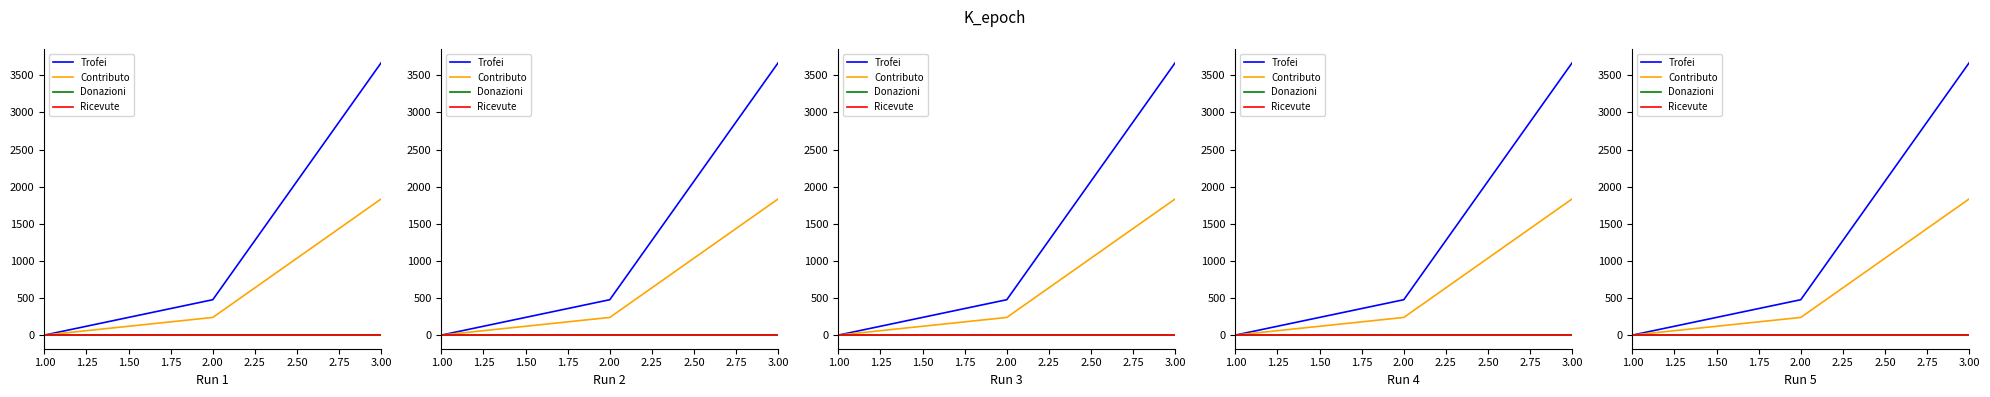

What is the difference between the maximum and minimum values in the Trofei series?

3672